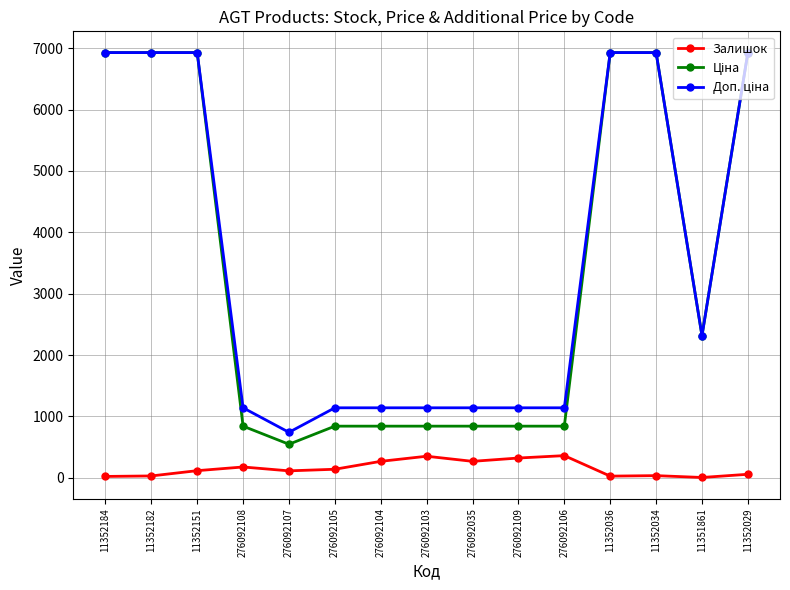

At how many categories does at least one series exceed 1675?

7